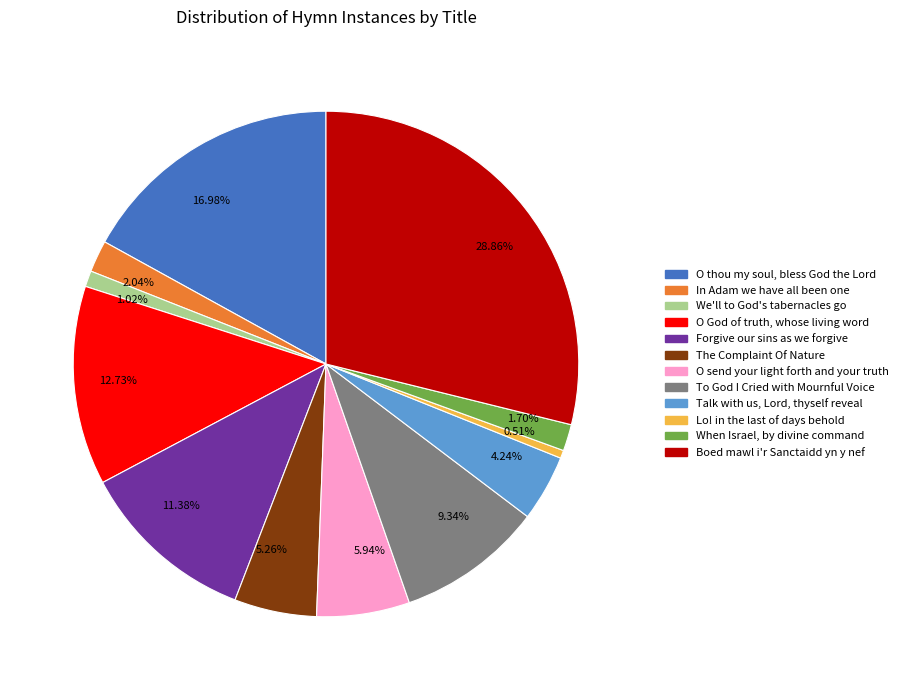

Do 0.51% and 1.70% together represent more than half of the pie?

No